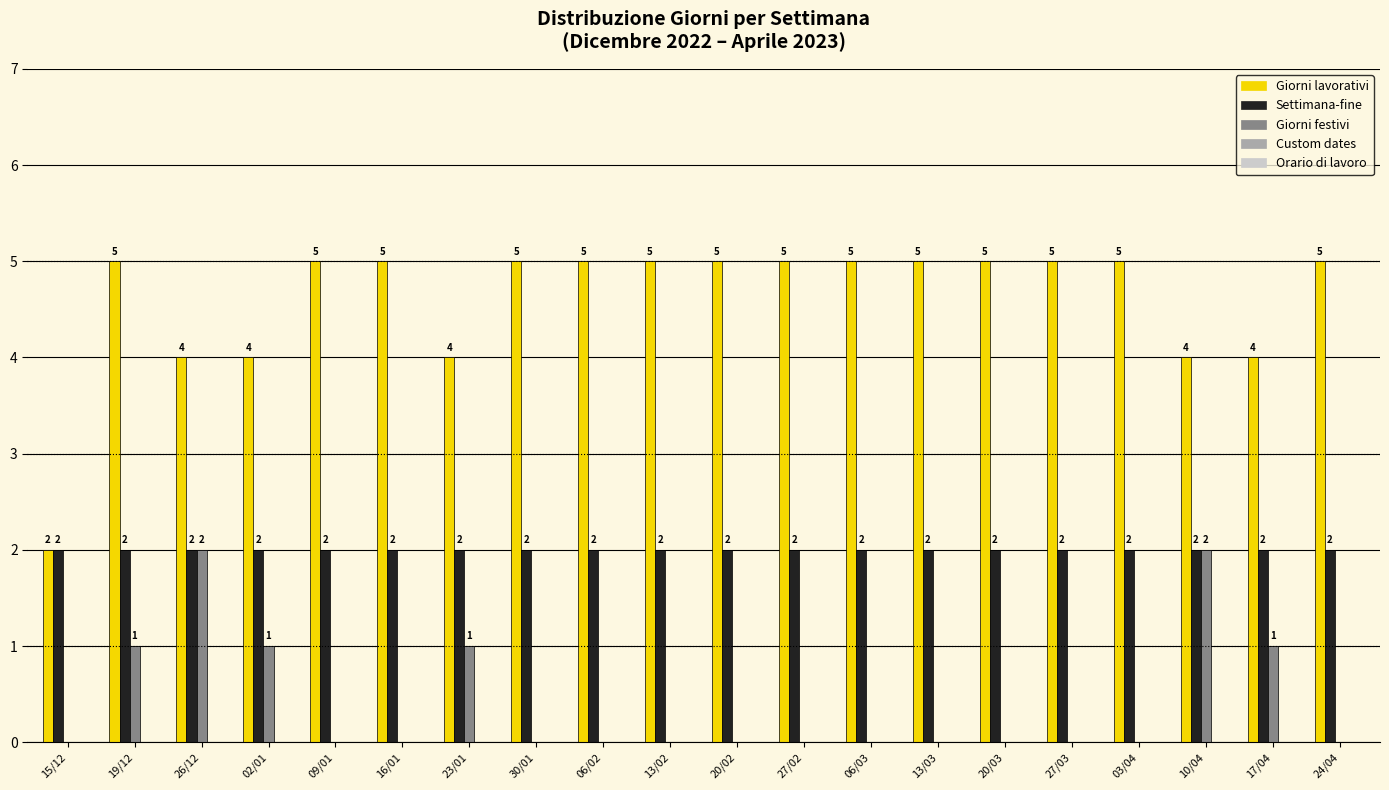

What is the sum of the Giorni lavorativi values at 20/02 and 24/04?

10